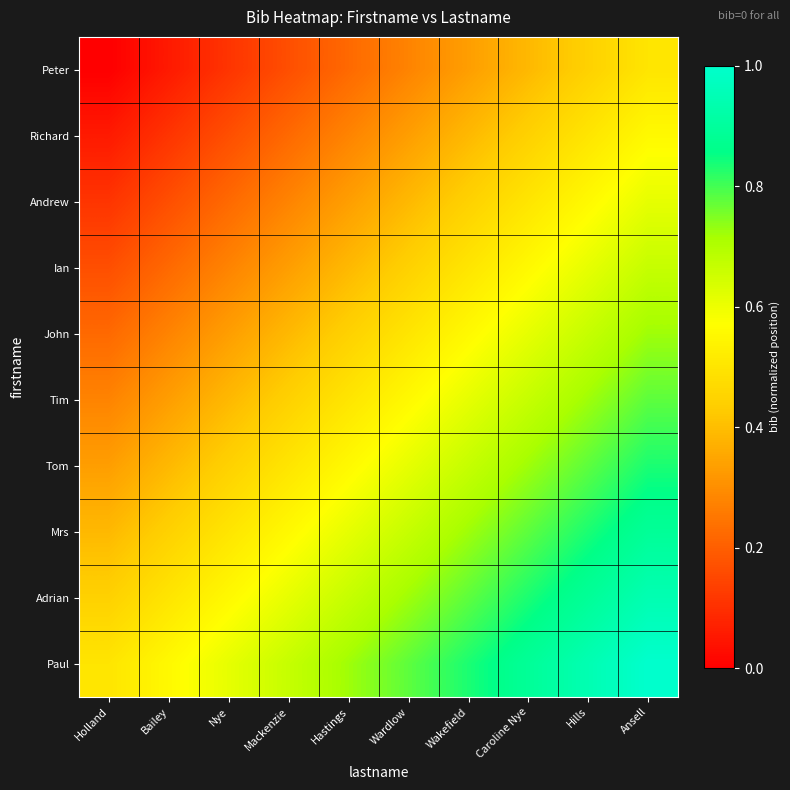

Reading right to left, extract all data points from this chart.

Peter: Ansell=0.5	Hills=0.4	Caroline Nye=0.4	Wakefield=0.3	Wardlow=0.3	Hastings=0.2	Mackenzie=0.2	Nye=0.1	Bailey=0.1	Holland=0.0
Richard: Ansell=0.6	Hills=0.5	Caroline Nye=0.4	Wakefield=0.4	Wardlow=0.3	Hastings=0.3	Mackenzie=0.2	Nye=0.2	Bailey=0.1	Holland=0.1
Andrew: Ansell=0.6	Hills=0.6	Caroline Nye=0.5	Wakefield=0.4	Wardlow=0.4	Hastings=0.3	Mackenzie=0.3	Nye=0.2	Bailey=0.2	Holland=0.1
Ian: Ansell=0.7	Hills=0.6	Caroline Nye=0.6	Wakefield=0.5	Wardlow=0.4	Hastings=0.4	Mackenzie=0.3	Nye=0.3	Bailey=0.2	Holland=0.2
John: Ansell=0.7	Hills=0.7	Caroline Nye=0.6	Wakefield=0.6	Wardlow=0.5	Hastings=0.4	Mackenzie=0.4	Nye=0.3	Bailey=0.3	Holland=0.2
Tim: Ansell=0.8	Hills=0.7	Caroline Nye=0.7	Wakefield=0.6	Wardlow=0.6	Hastings=0.5	Mackenzie=0.4	Nye=0.4	Bailey=0.3	Holland=0.3
Tom: Ansell=0.8	Hills=0.8	Caroline Nye=0.7	Wakefield=0.7	Wardlow=0.6	Hastings=0.6	Mackenzie=0.5	Nye=0.4	Bailey=0.4	Holland=0.3
Mrs: Ansell=0.9	Hills=0.8	Caroline Nye=0.8	Wakefield=0.7	Wardlow=0.7	Hastings=0.6	Mackenzie=0.6	Nye=0.5	Bailey=0.4	Holland=0.4
Adrian: Ansell=0.9	Hills=0.9	Caroline Nye=0.8	Wakefield=0.8	Wardlow=0.7	Hastings=0.7	Mackenzie=0.6	Nye=0.6	Bailey=0.5	Holland=0.4
Paul: Ansell=1.0	Hills=0.9	Caroline Nye=0.9	Wakefield=0.8	Wardlow=0.8	Hastings=0.7	Mackenzie=0.7	Nye=0.6	Bailey=0.6	Holland=0.5